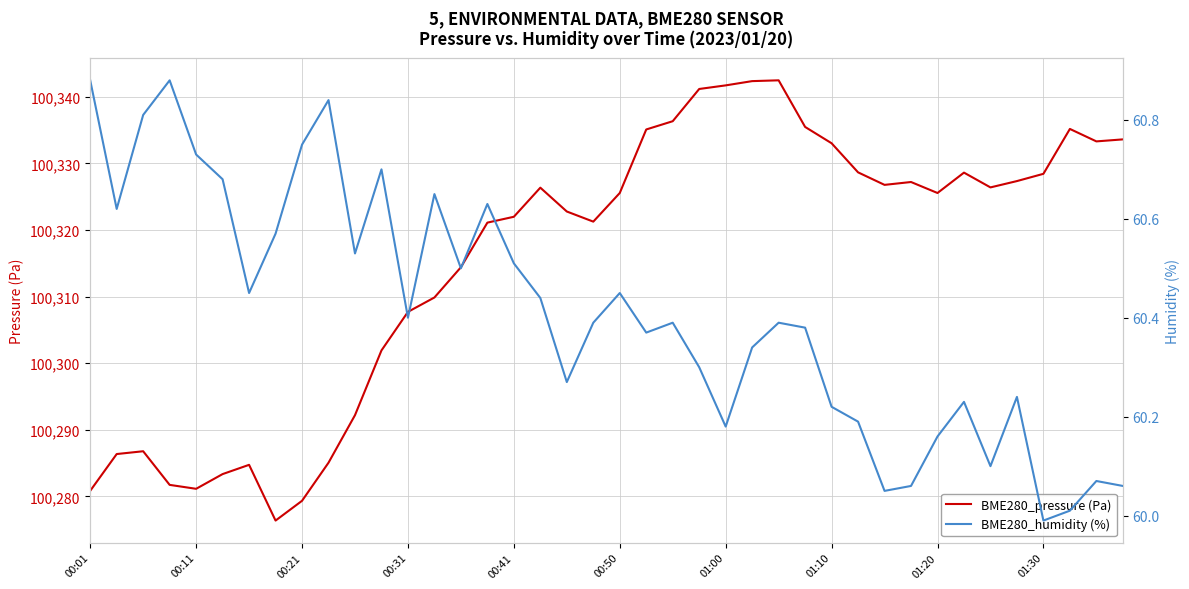

What are all the series names shown in the legend?

BME280_pressure (Pa), BME280_humidity (%)